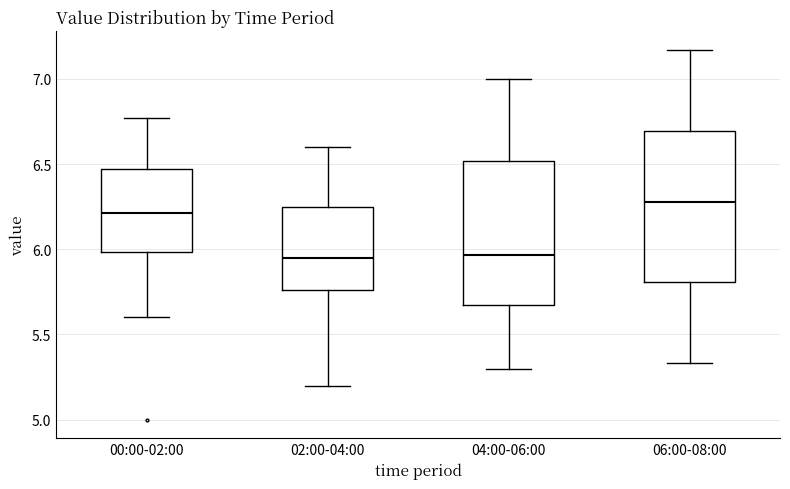

Which box has the highest median line?

06:00-08:00